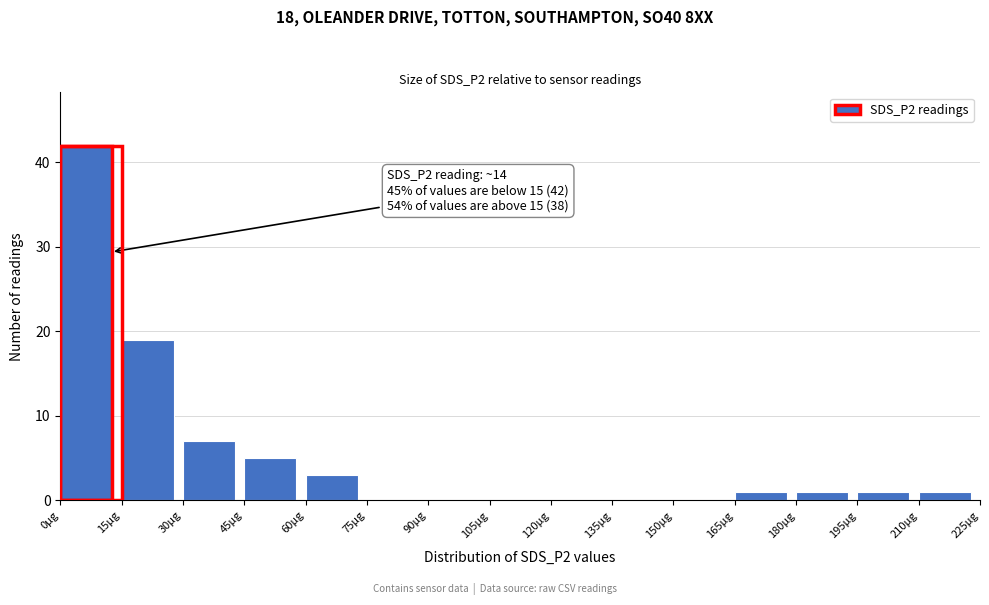

Over which range of the x-axis is the bar tallest?

0 to 15